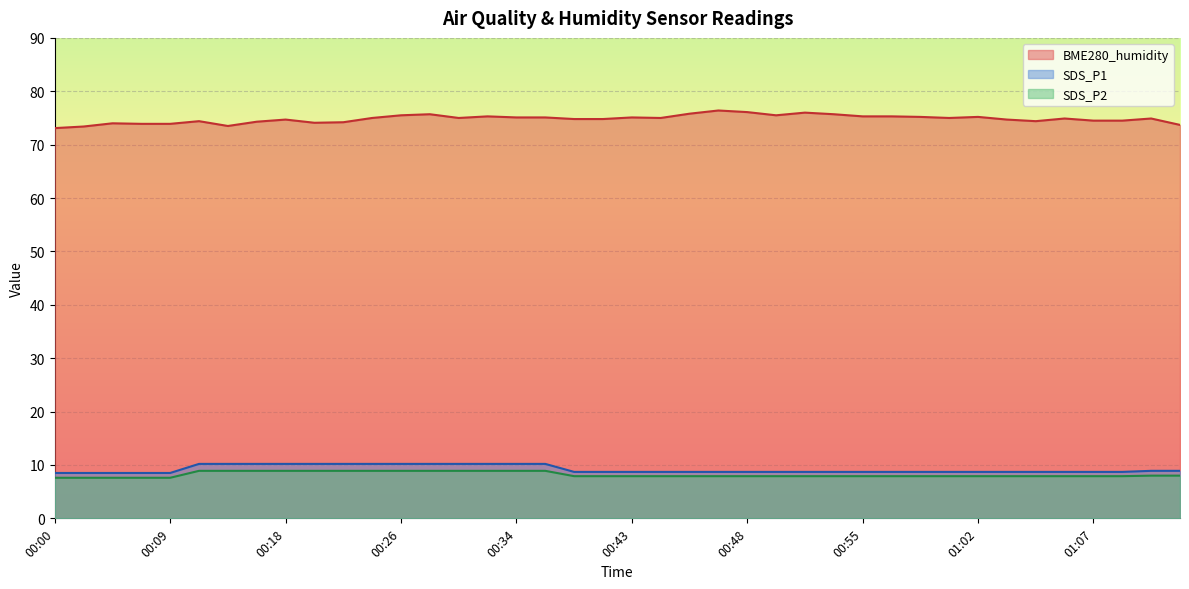

True or false: SDS_P2 and BME280_humidity cross at least once.

False